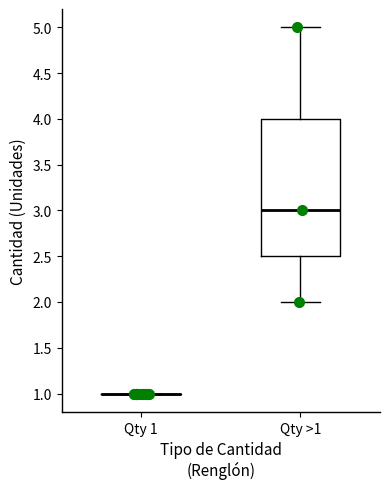

Which box is the tallest, from its lower edge to its upper edge?

Qty >1